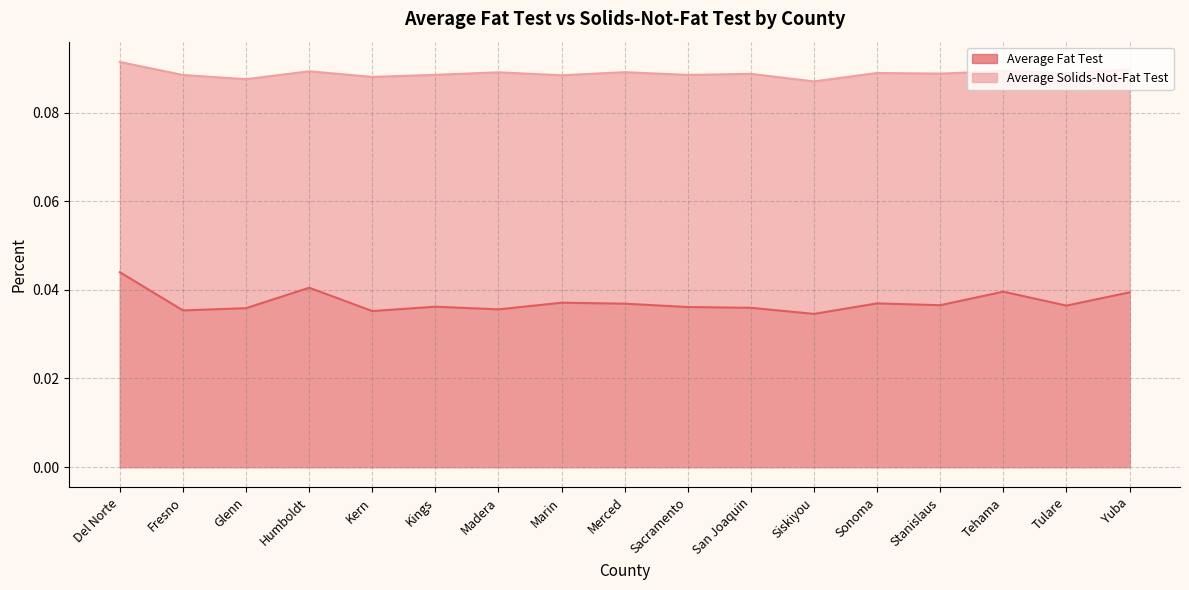

Reading left to right, extract all data points from this chart.

Average Fat Test: 0.0	0.0	0.0	0.0	0.0	0.0	0.0	0.0	0.0	0.0	0.0	0.0	0.0	0.0	0.0	0.0	0.0
Average Solids-Not-Fat Test: 0.1	0.1	0.1	0.1	0.1	0.1	0.1	0.1	0.1	0.1	0.1	0.1	0.1	0.1	0.1	0.1	0.1